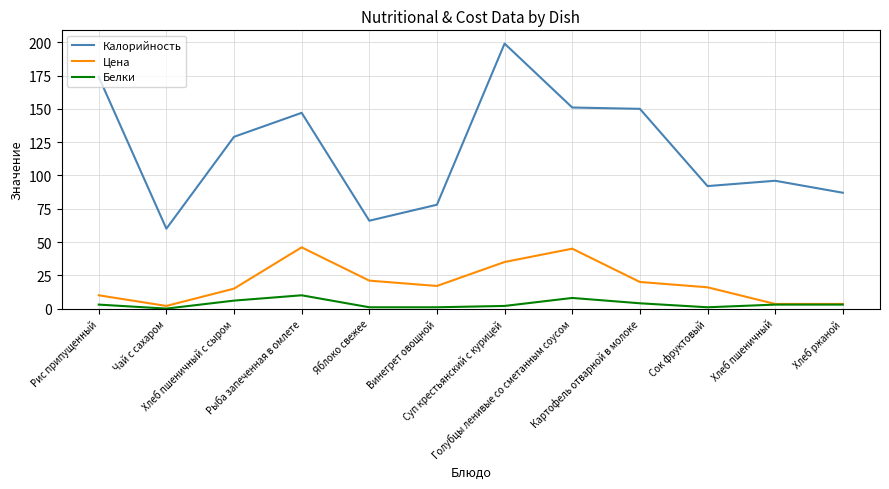

What position from the left is Хлеб ржаной?

12